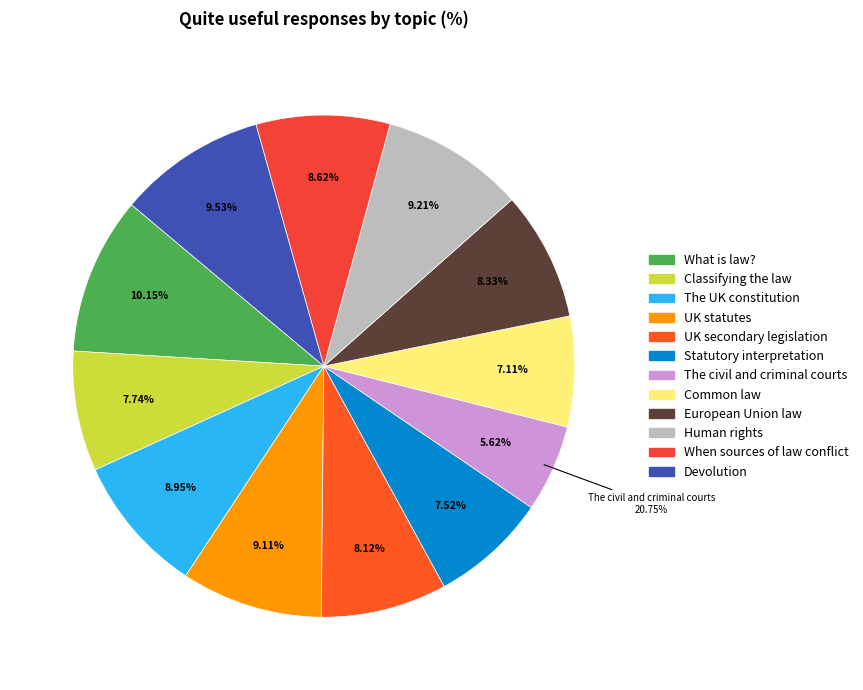

Is it true that When sources of law conflict is 9% of the pie?

True